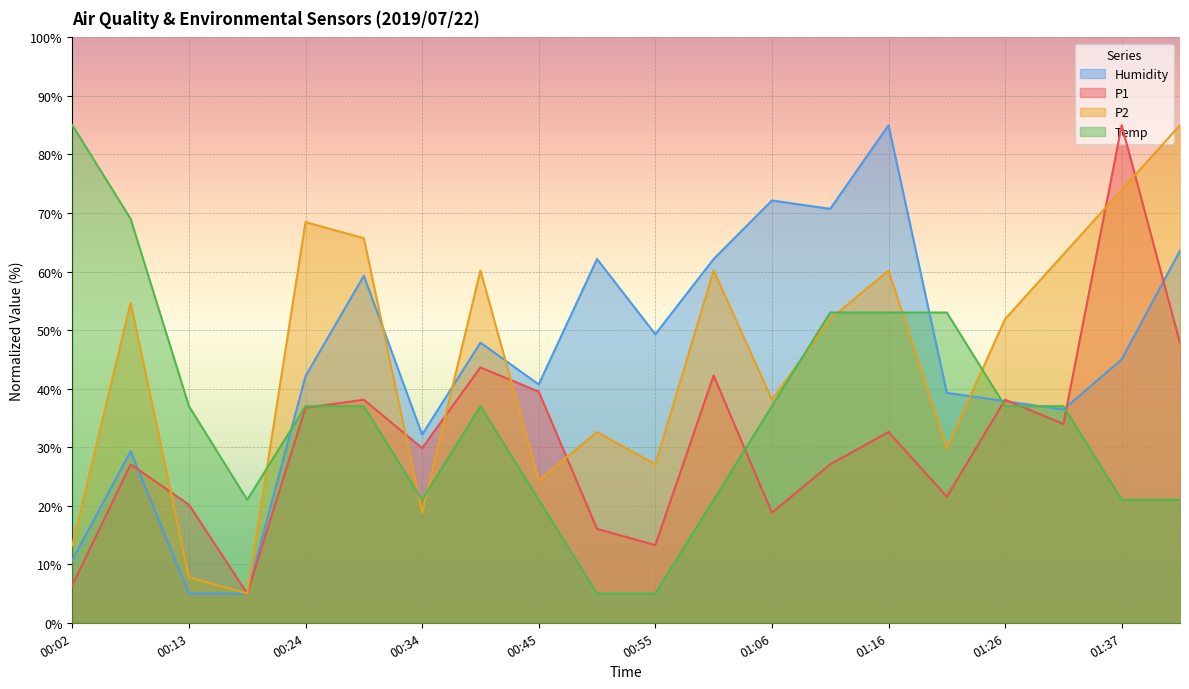

True or false: P2 has more than 1 points higher than both neighbors.

True